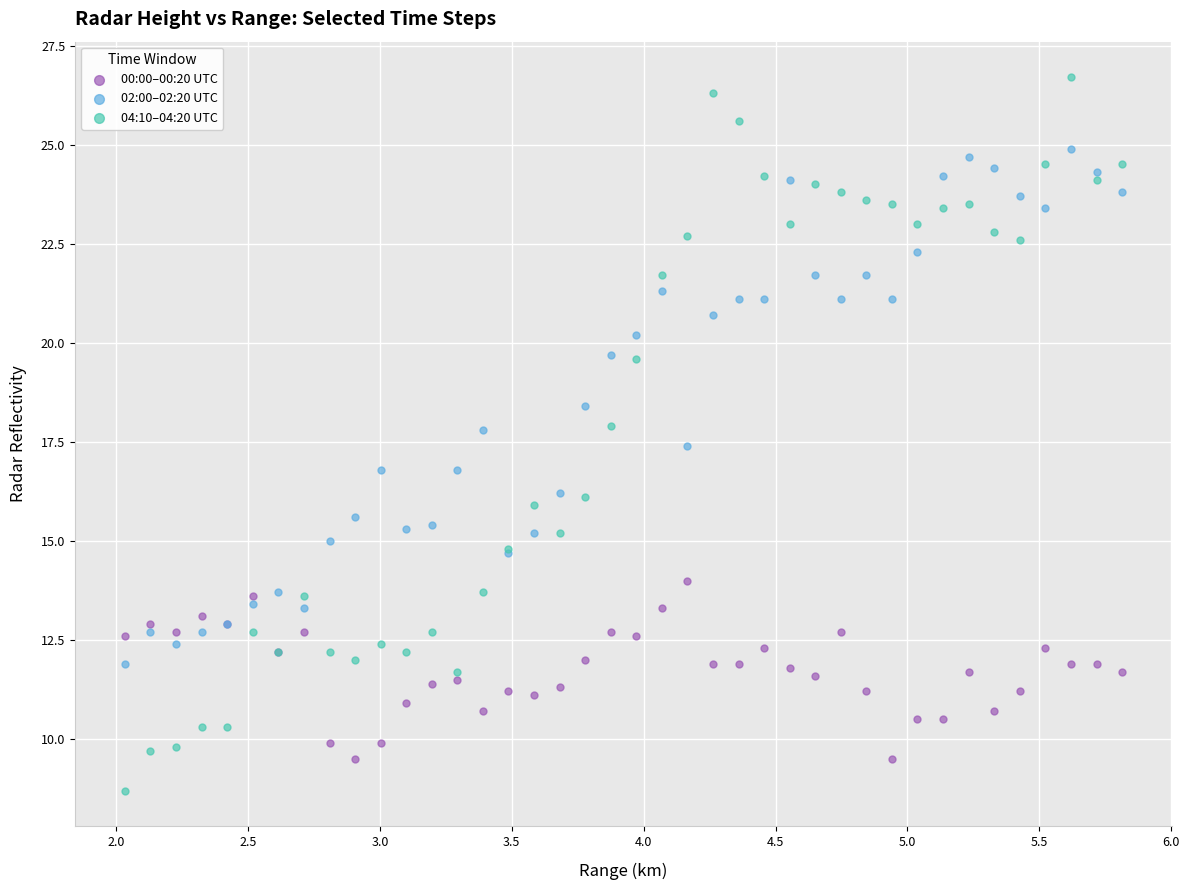

Which series contains the lowest Y value?

04:10–04:20 UTC